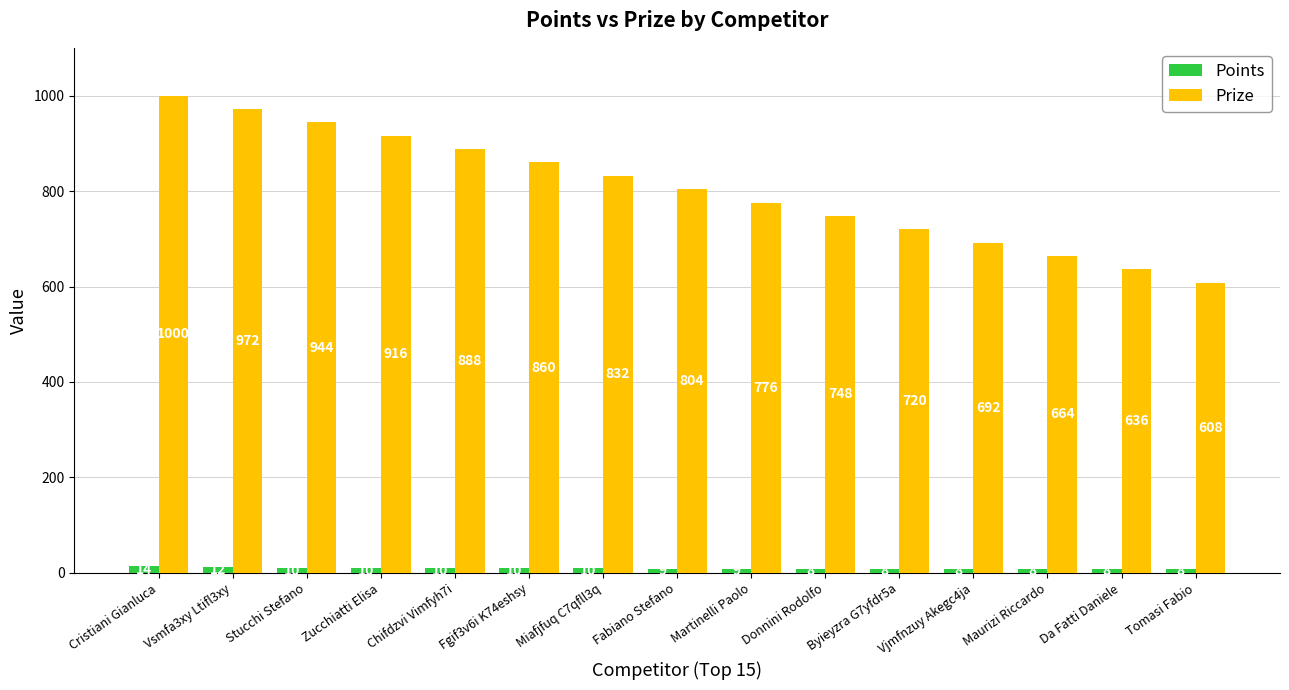

How many groups of bars are there?

15